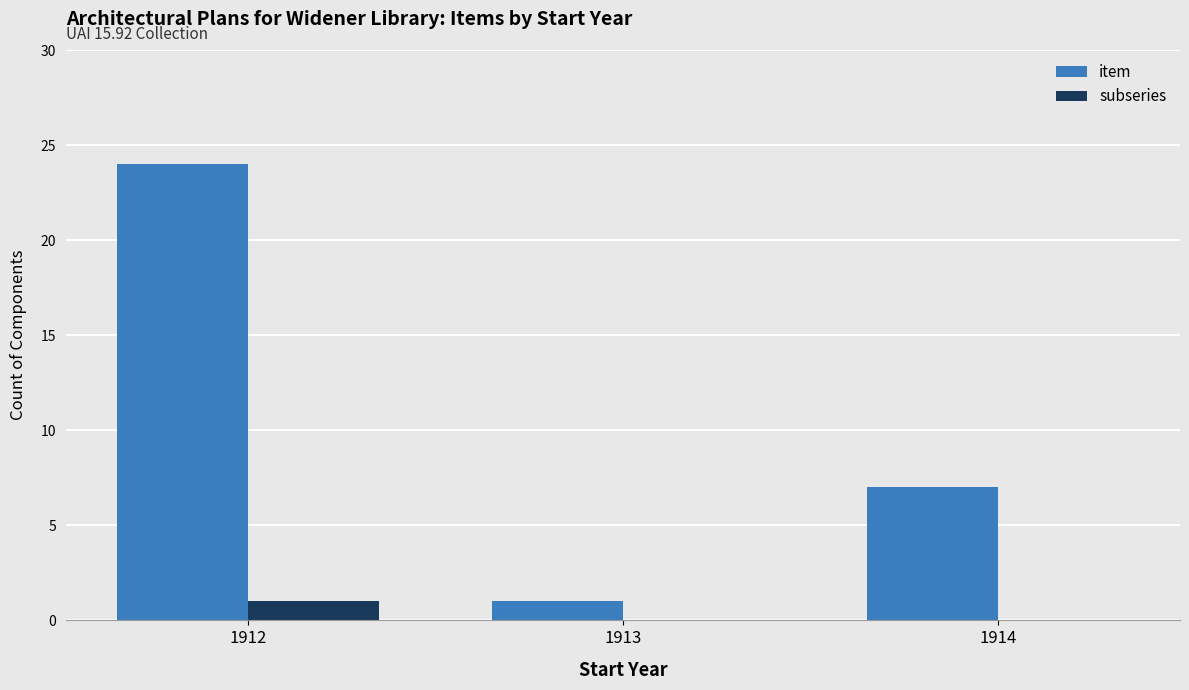

Reading left to right, transcribe all the data shown in this chart.

item: 1912=24	1913=1	1914=7
subseries: 1912=1	1913=0	1914=0